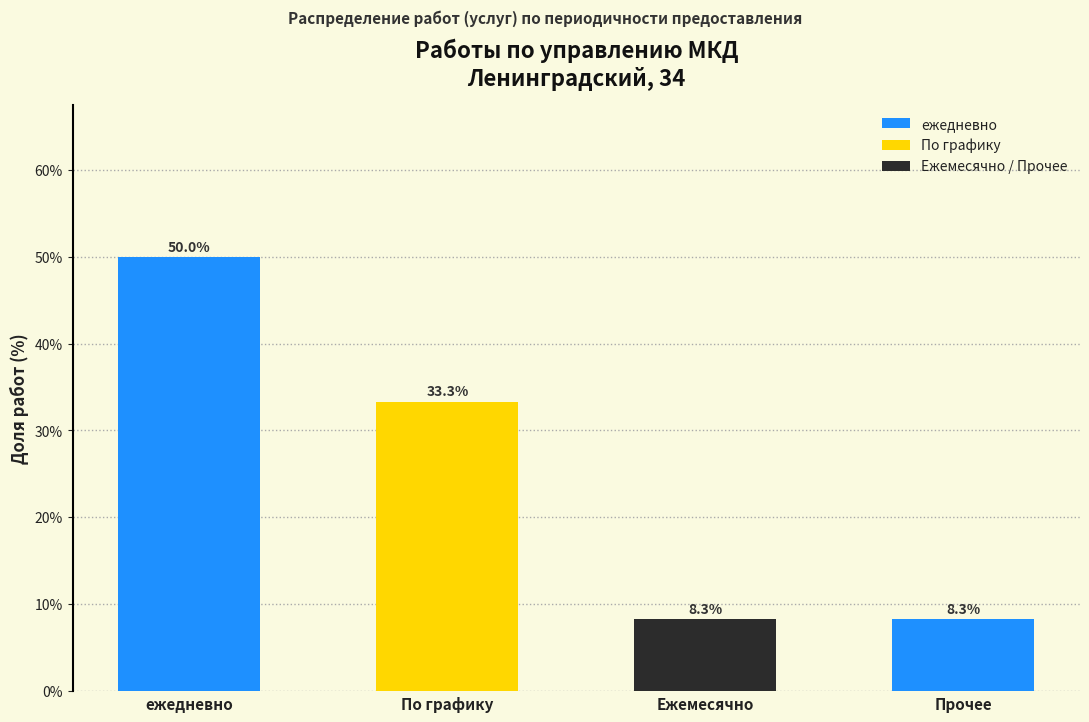

Reading left to right, transcribe all the data shown in this chart.

50.0	33.3	8.3	8.3